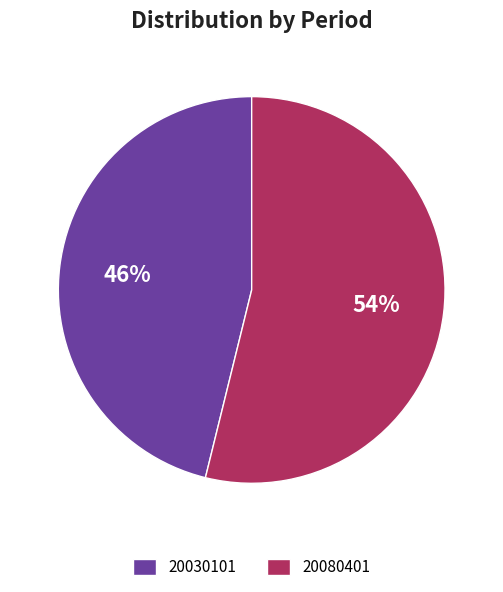

What percentage is the 20080401 slice, to the nearest percent?

54%